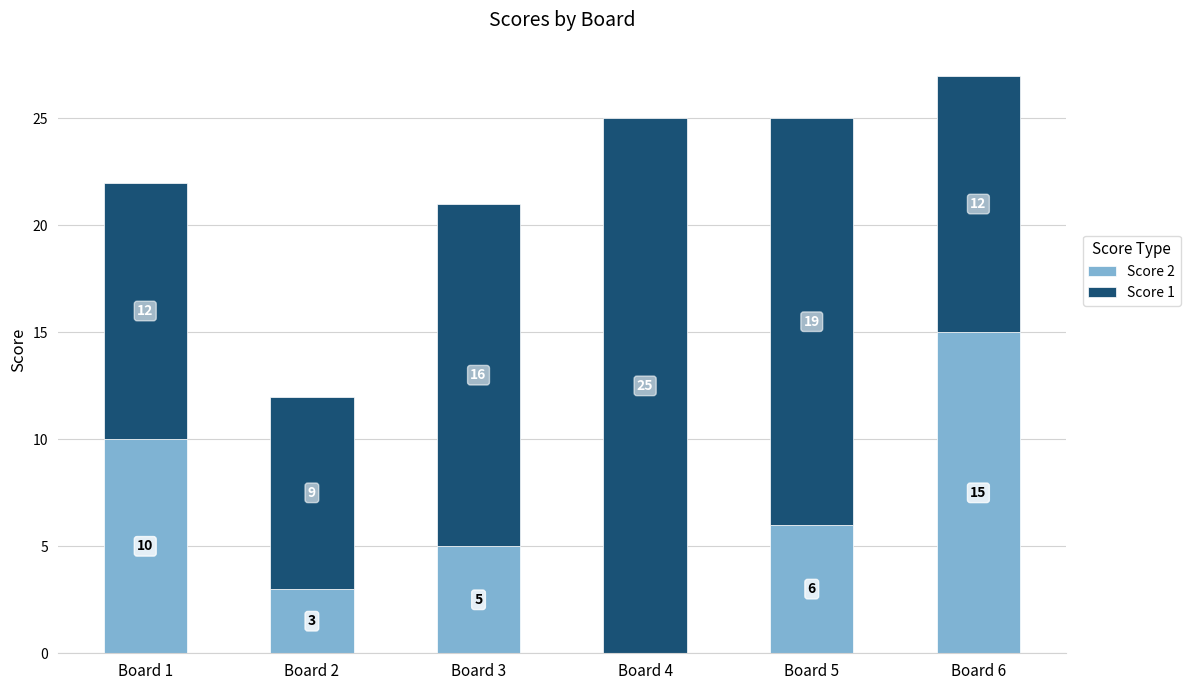

What is the total value across all series at Board 3?

21